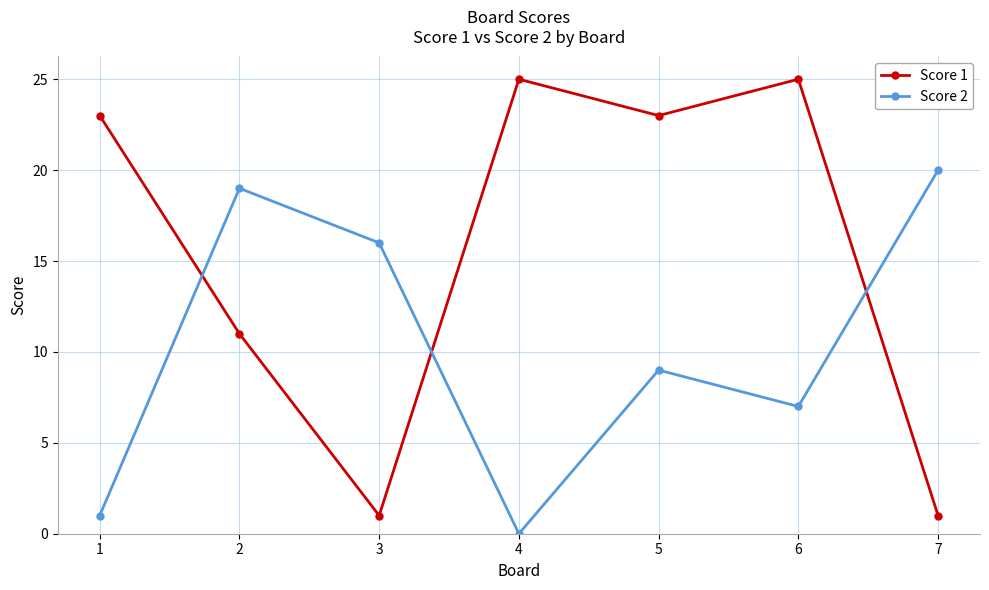

Reading left to right, extract all data points from this chart.

Score 1: 1=23	2=11	3=1	4=25	5=23	6=25	7=1
Score 2: 1=1	2=19	3=16	4=0	5=9	6=7	7=20